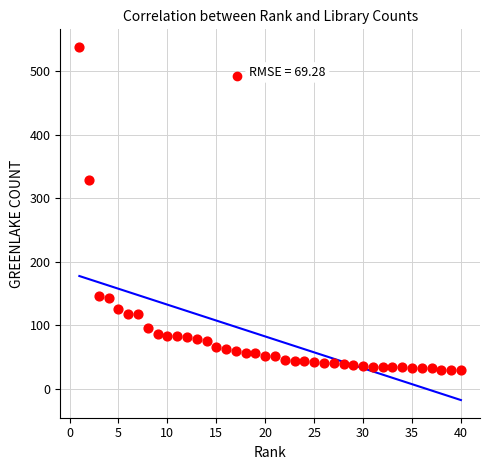

What Y value in the scatter plot is closest to 283?

329